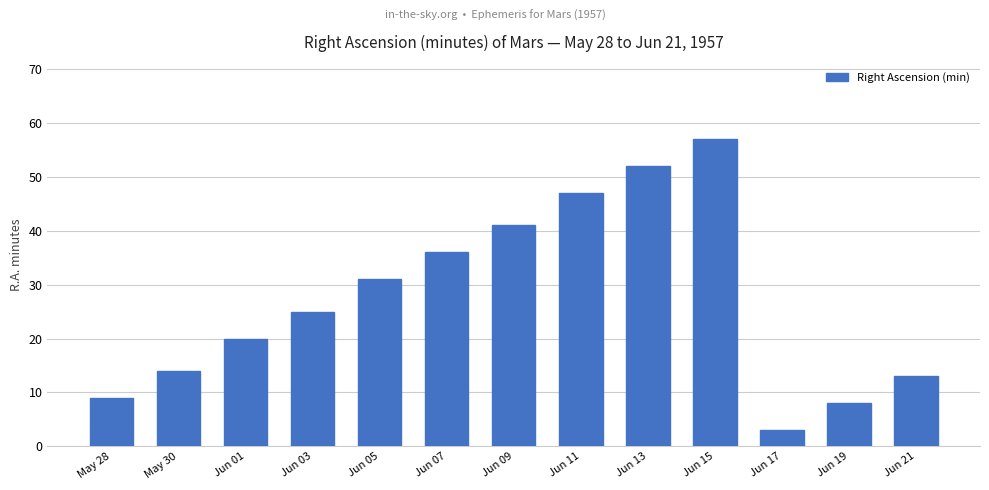

What is the label of the 7th bar from the right?

Jun 09